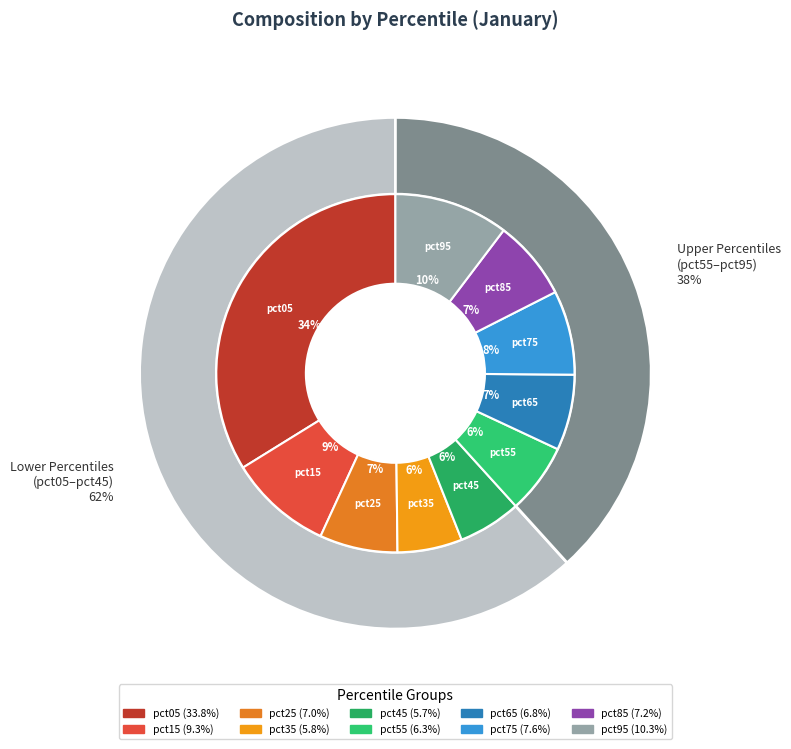

What portion of the pie excludes pct15?

90.7%